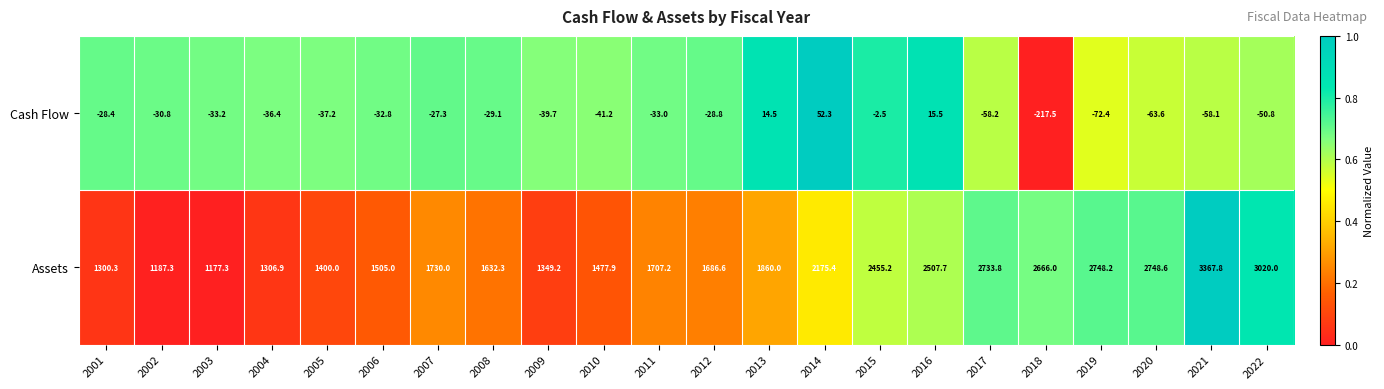

Is it true that Assets equals 1686.6 at 2012?

True